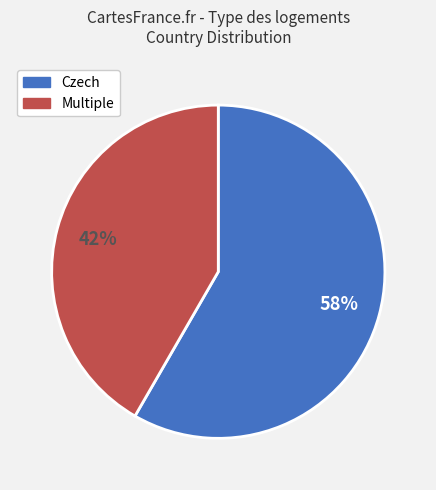

Which has a higher value, Multiple or Czech?

Czech